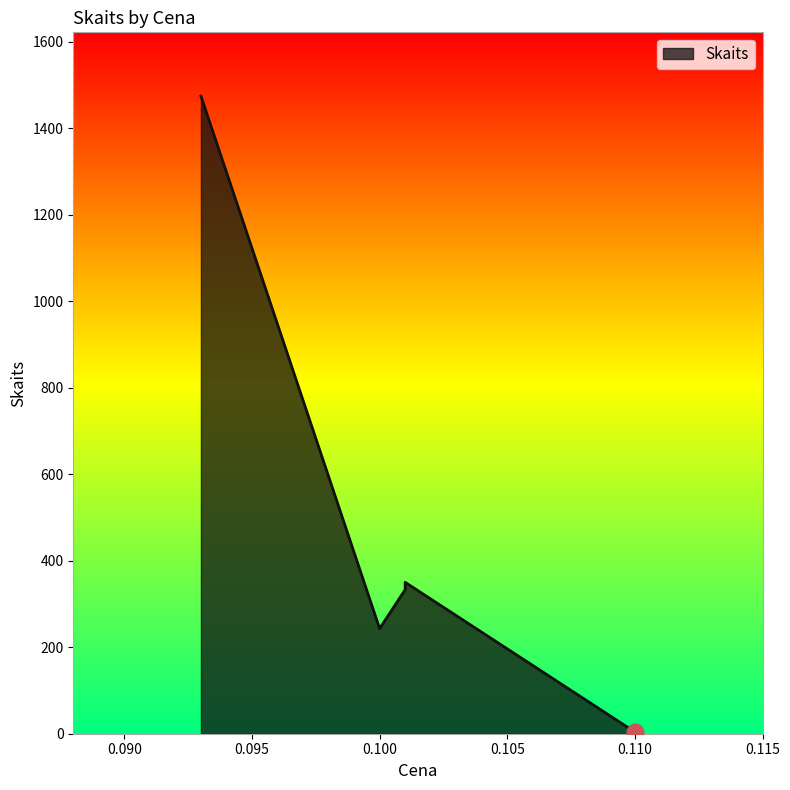

The chart shows a value of 405 at 0.1. True or false?

False